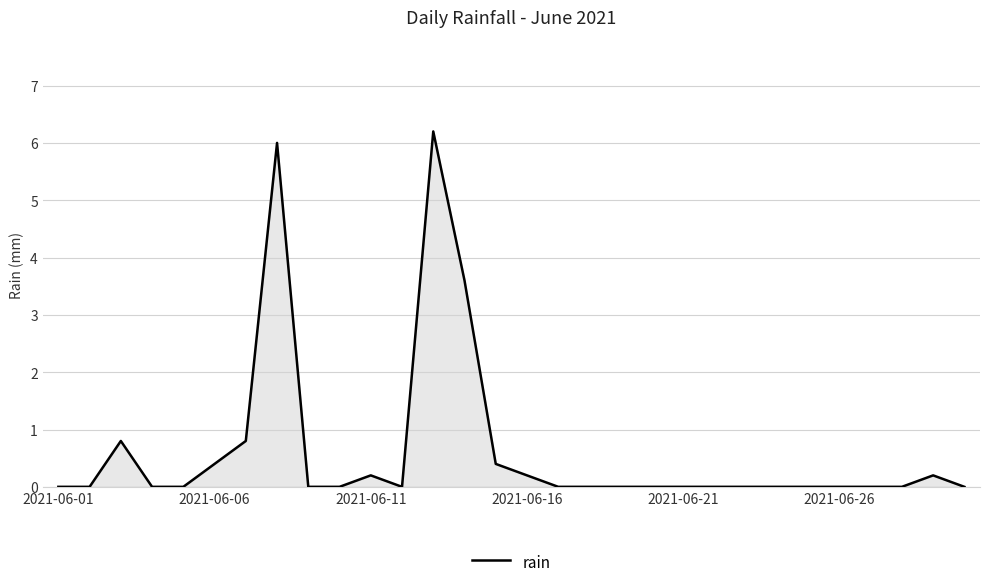

How many series are shown in this chart?

1